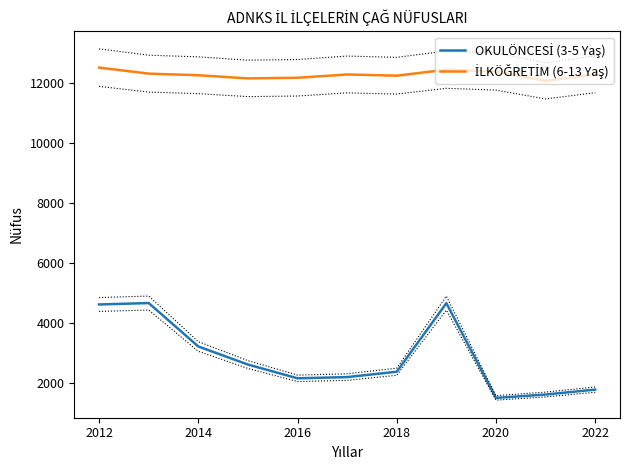

What is the sum of all İLKÖĞRETİM (6-13 Yaş) values?

135247